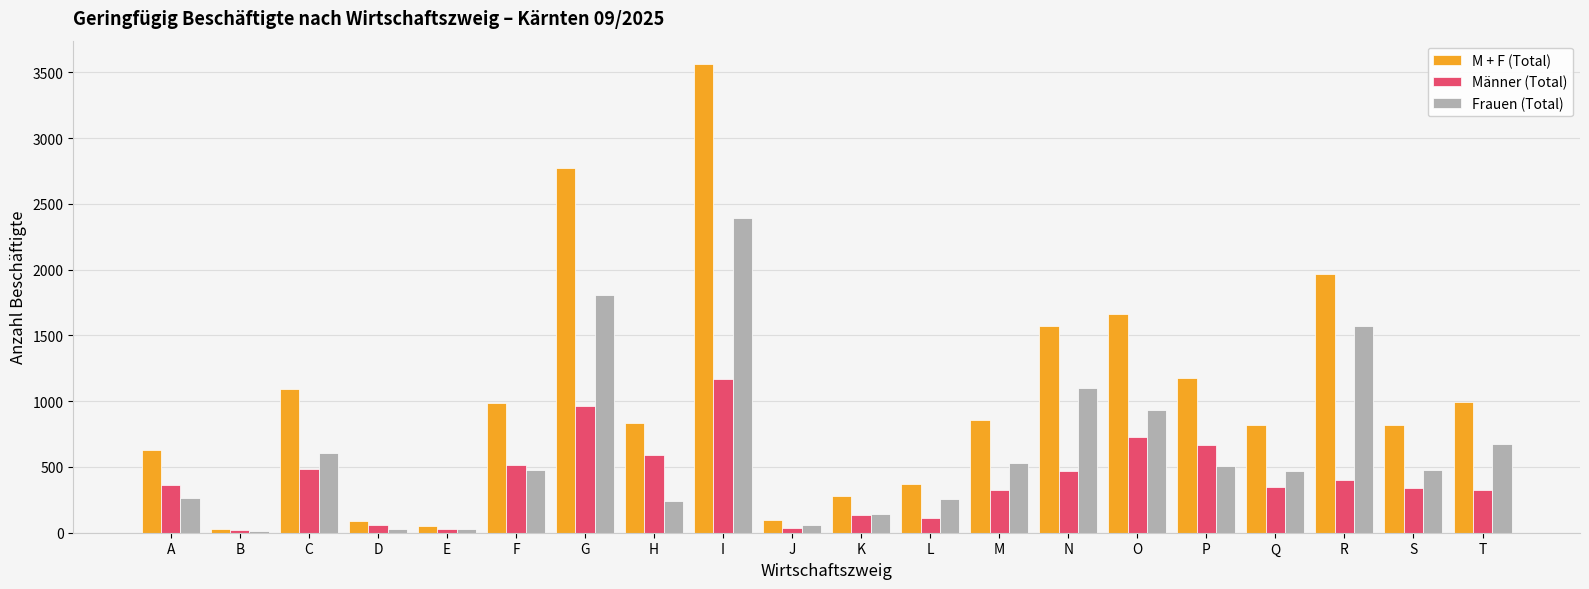

What is the sum of all Frauen (Total) values?

12577